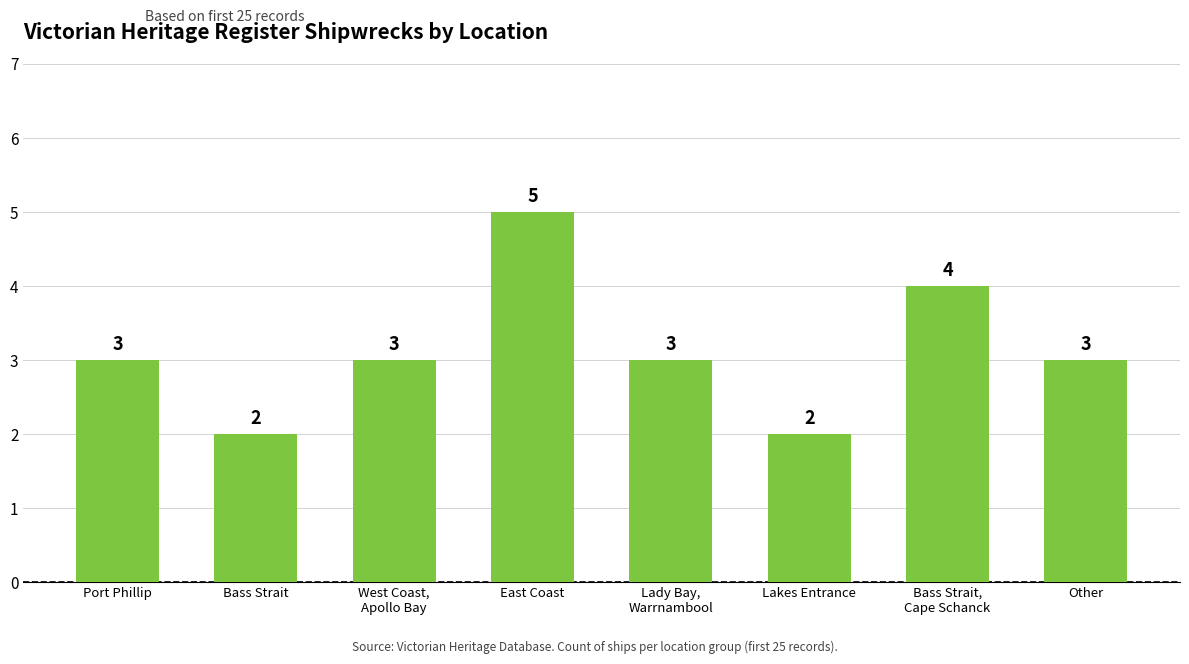

Reading left to right, list all the values displayed in this chart.

Port Phillip=3	Bass Strait=2	West Coast,
Apollo Bay=3	East Coast=5	Lady Bay,
Warrnambool=3	Lakes Entrance=2	Bass Strait,
Cape Schanck=4	Other=3